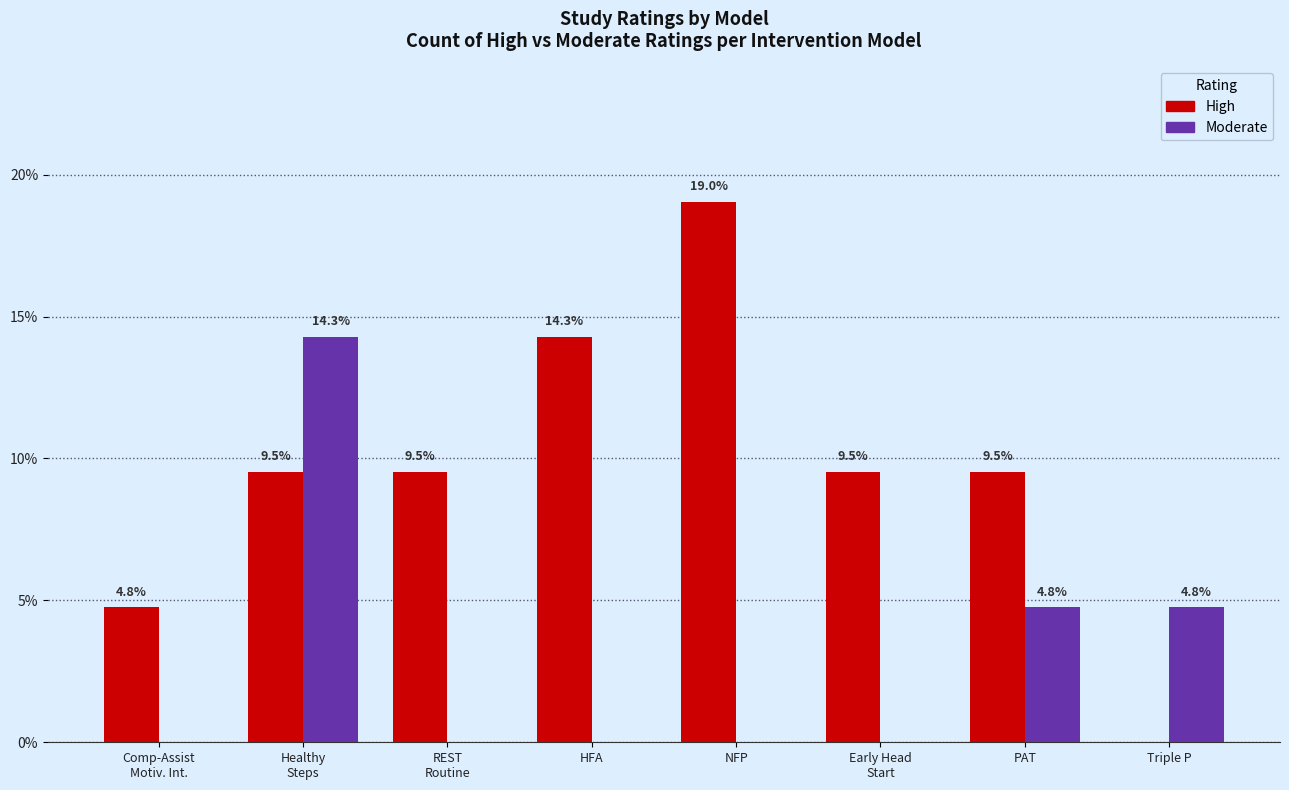

At which category does the chart reach its peak across all series?

NFP